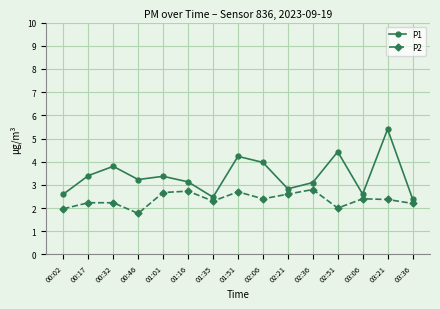

Which series changed the most between 00:46 and 02:06?

P1